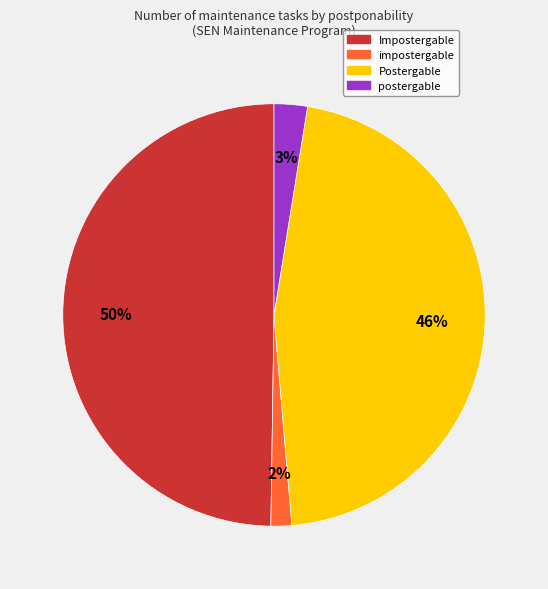

Does postergable account for over 50% of the chart?

No